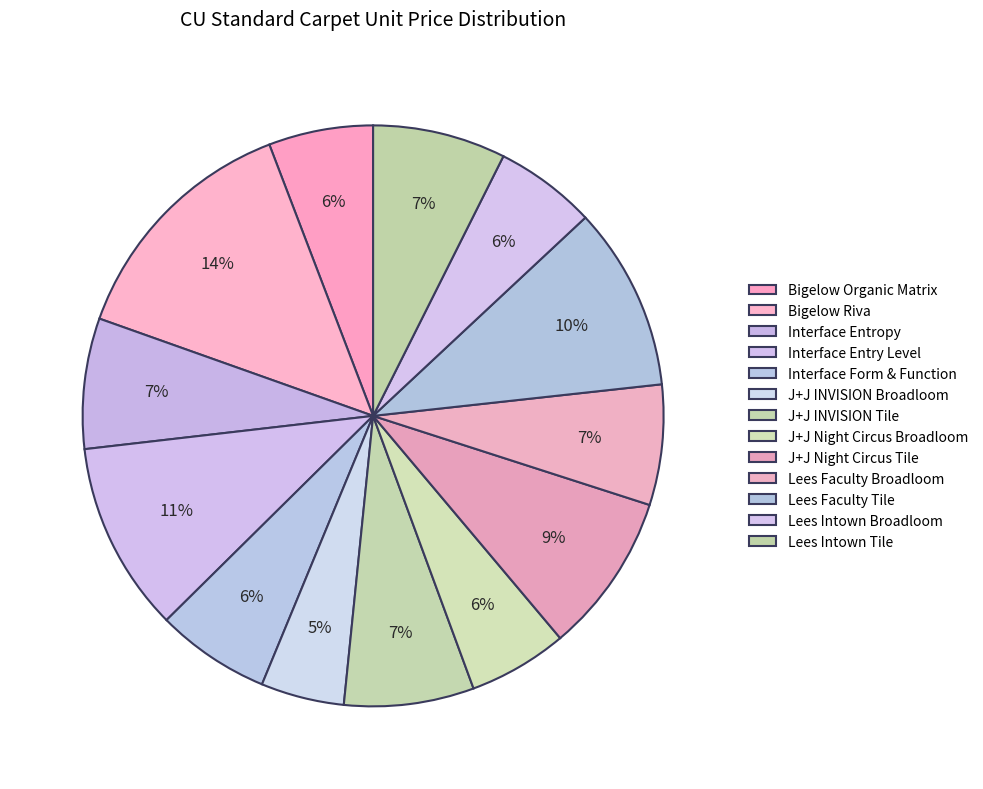

Which slice is the largest?

Bigelow Riva